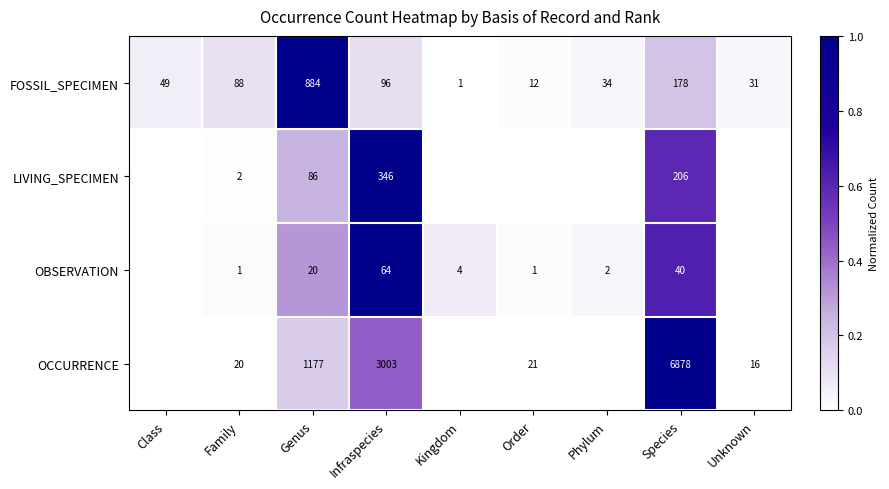

Which category has the lowest value in the FOSSIL_SPECIMEN series?

Kingdom